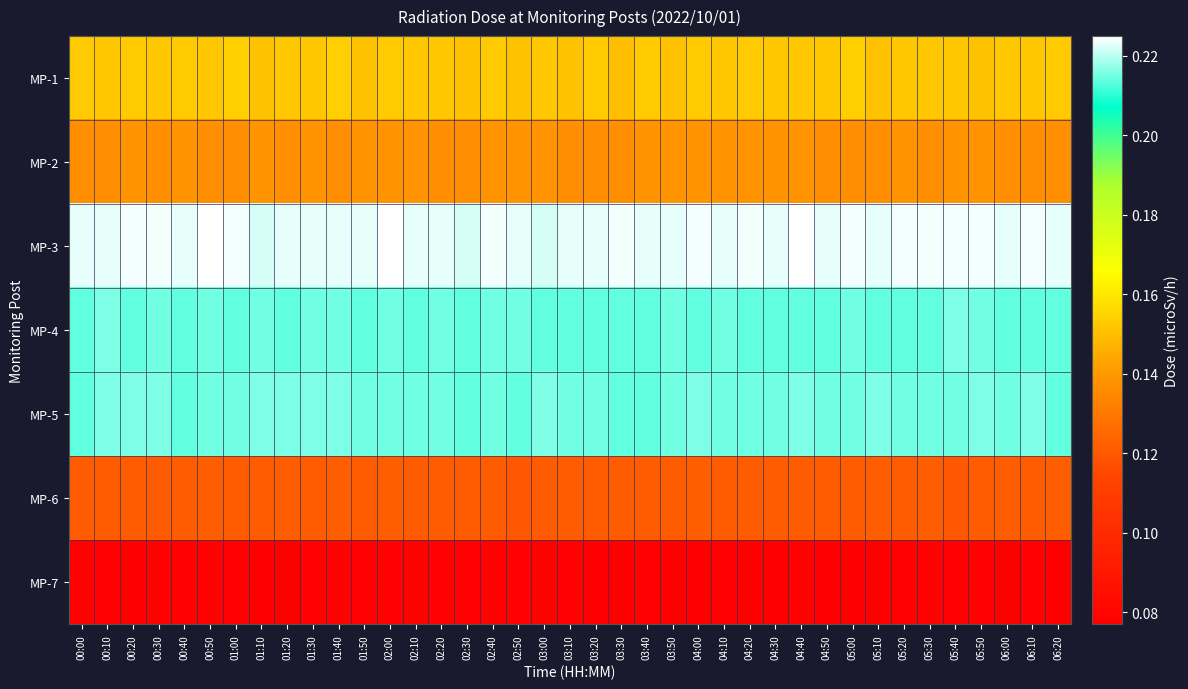

What is the total value across all series at 02:40?

1.1